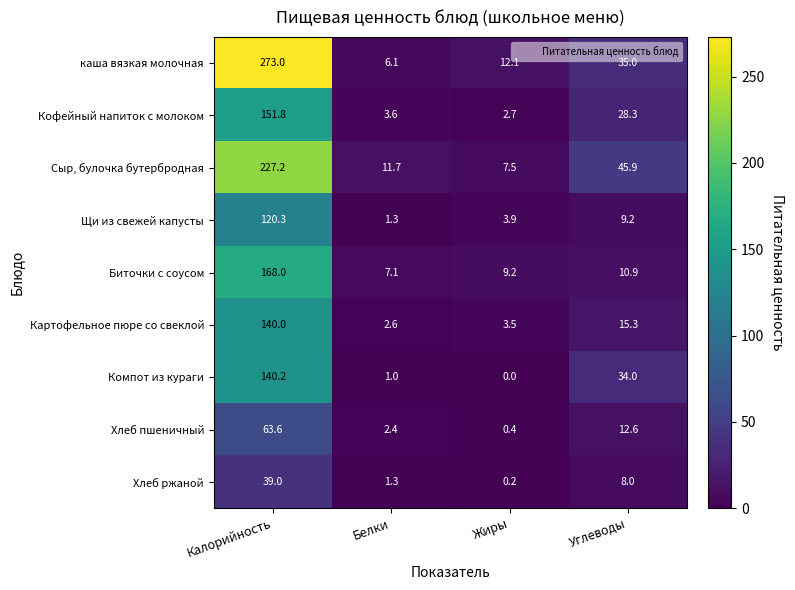

How many distinct data groups are displayed?

9